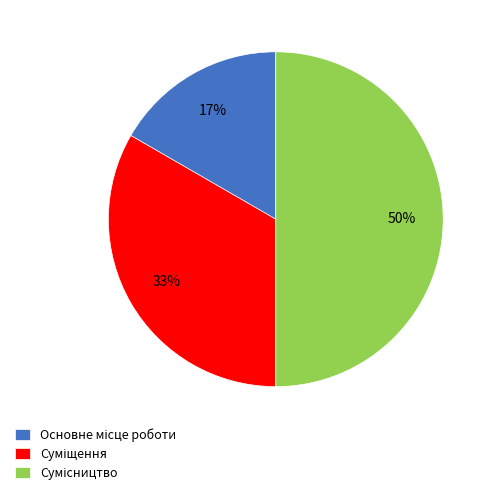

To the nearest percent, what is the average slice percentage?

33%